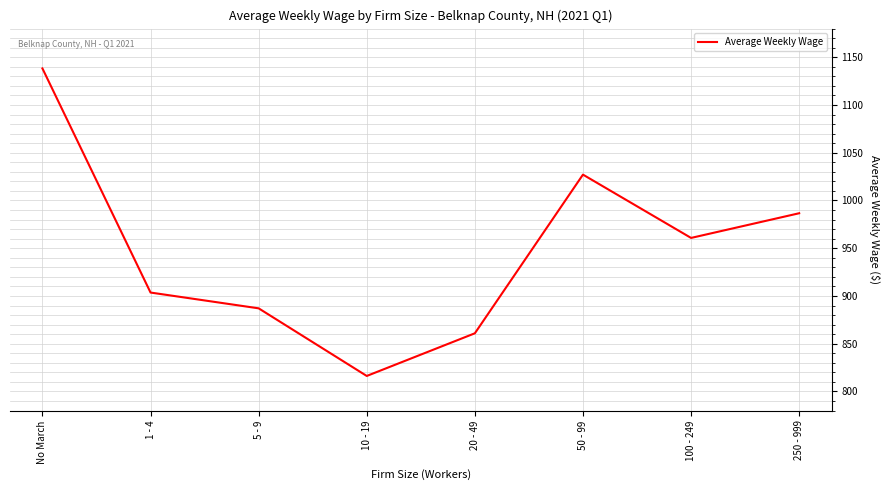

How many interior local valleys (lower than both neighbors) does the data have?

2